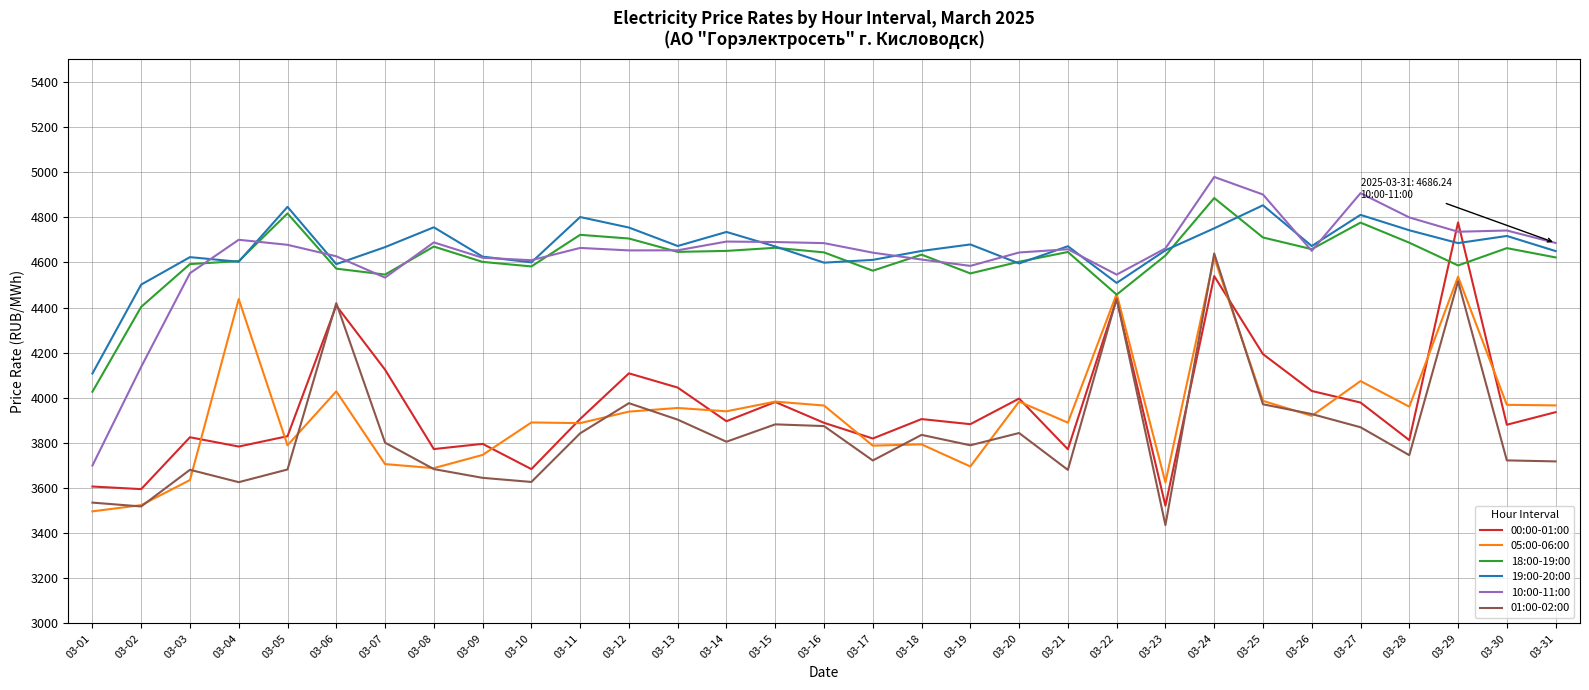

What is the difference between the maximum and minimum values in the 01:00-02:00 series?

1203.9